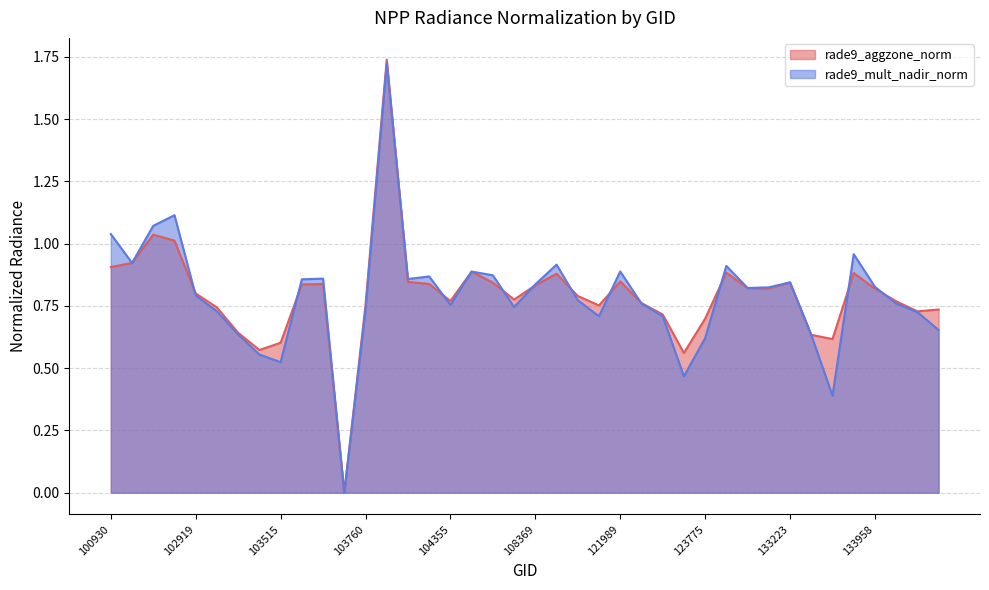

What is the difference between the rade9_mult_nadir_norm values at 100930 and 102912?

0.1